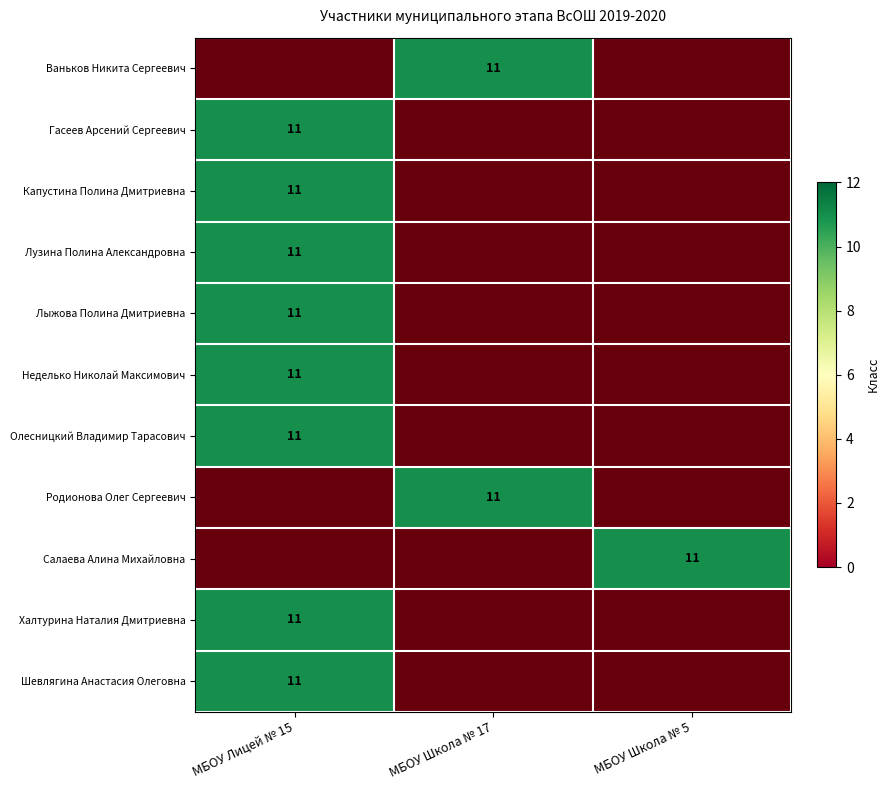

What is the spread (max minus min) of values at МБОУ Школа № 5?

11